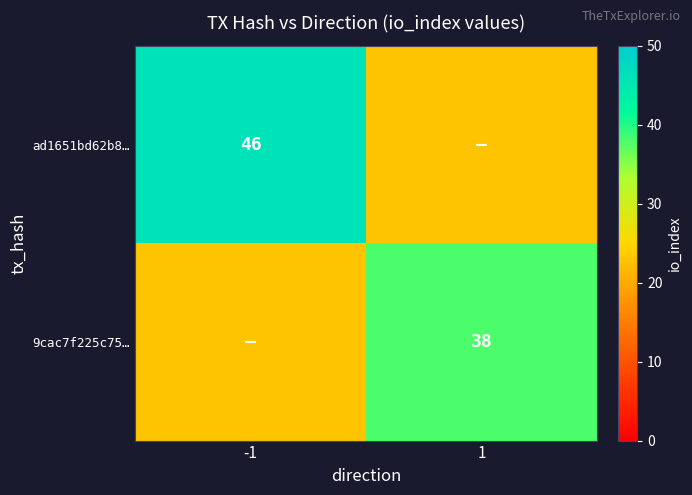

The value of 9cac7f225c75… at 1 is 60. True or false?

False